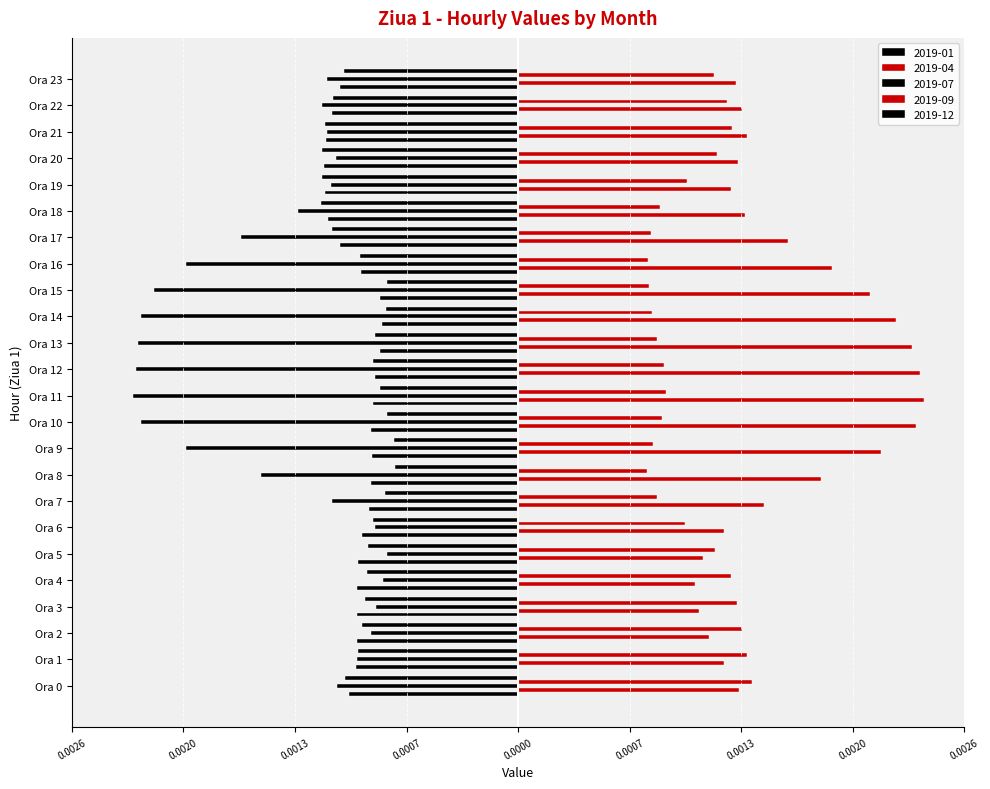

Which series has the largest total across all categories?

2019-04